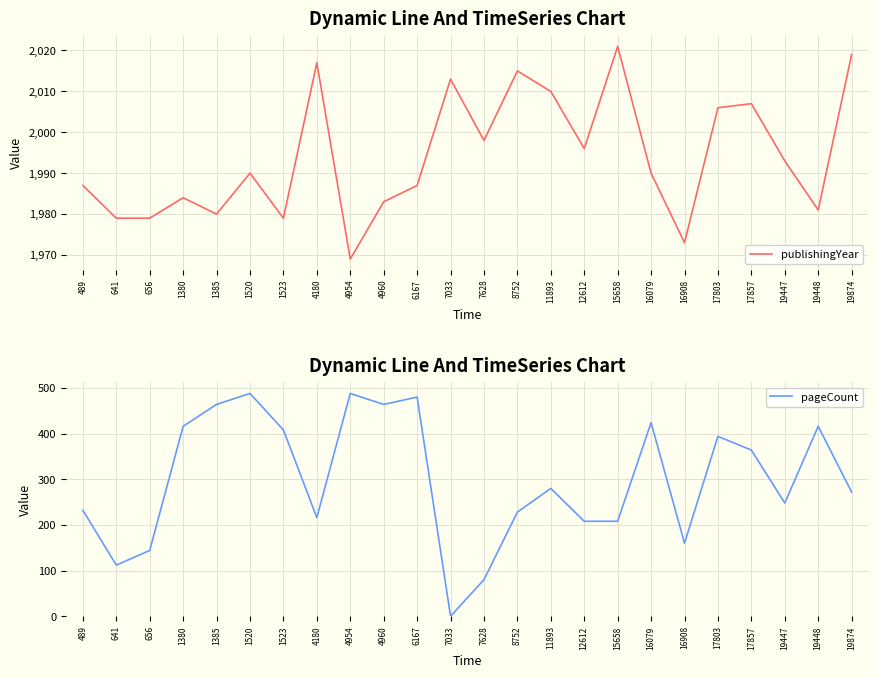

The pageCount series shows 102 at 16908. True or false?

False